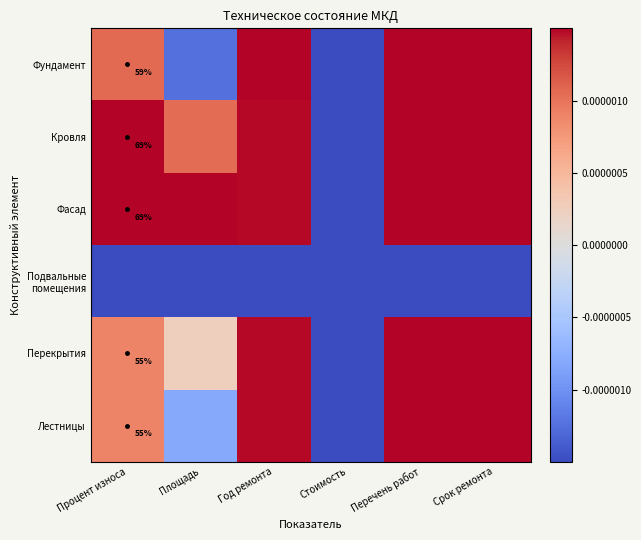

How many categories are shown in the chart?

6